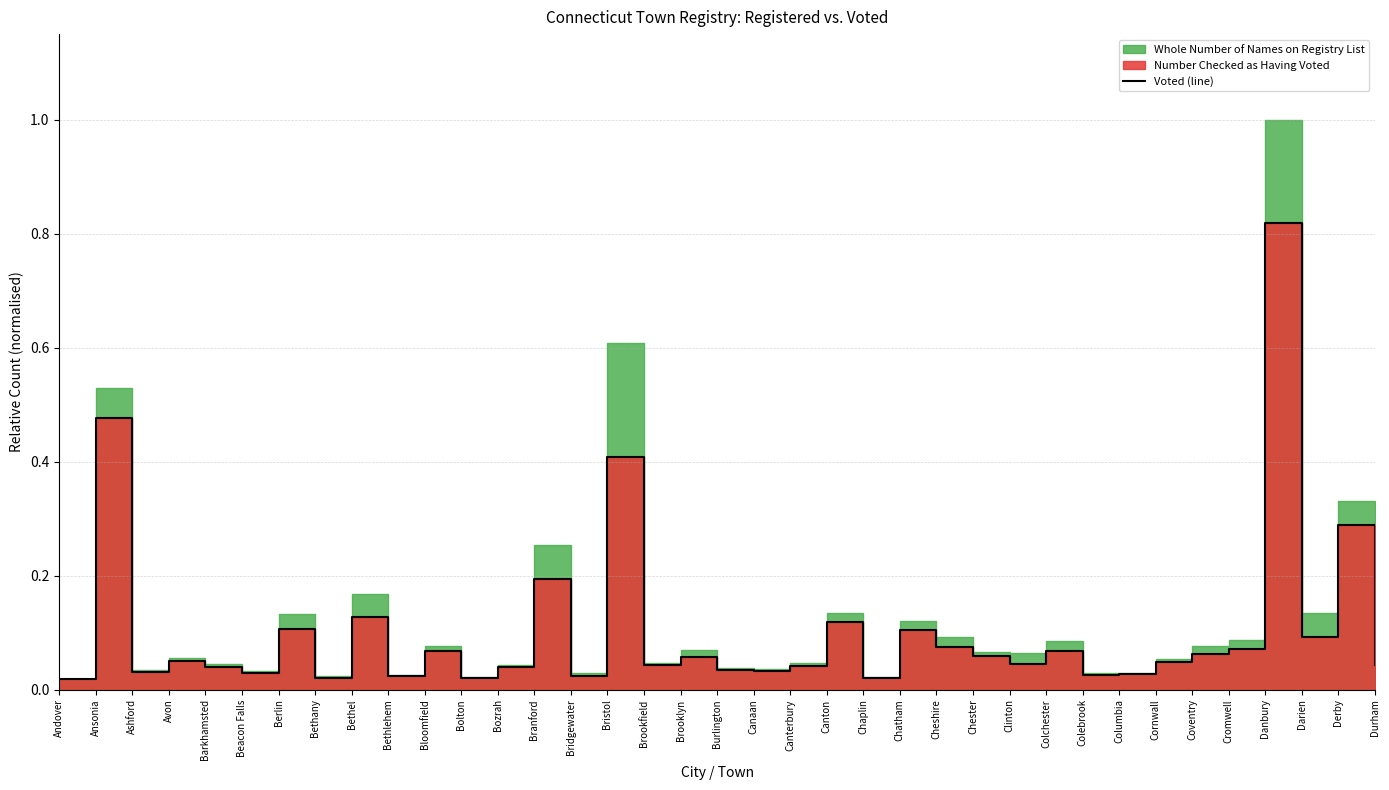

What is the sum of the values at Bethel and Berlin?

0.2